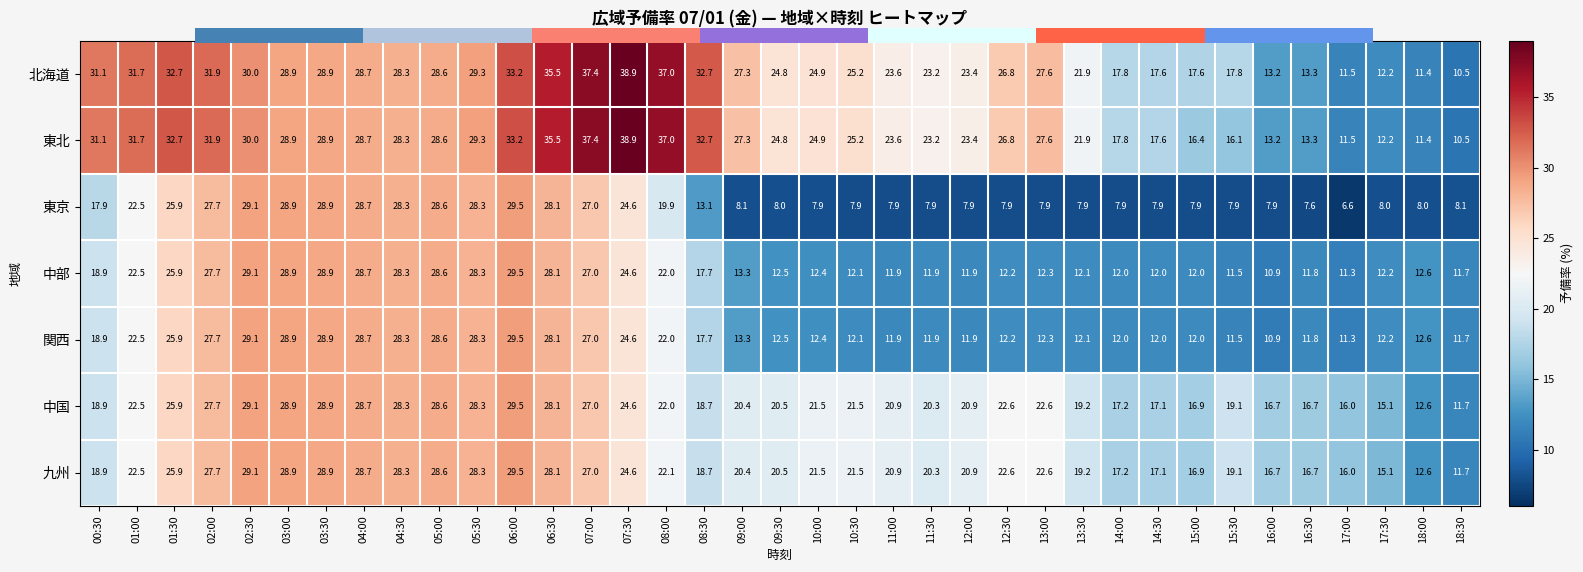

Between 01:00 and 13:00, which is larger?

01:00